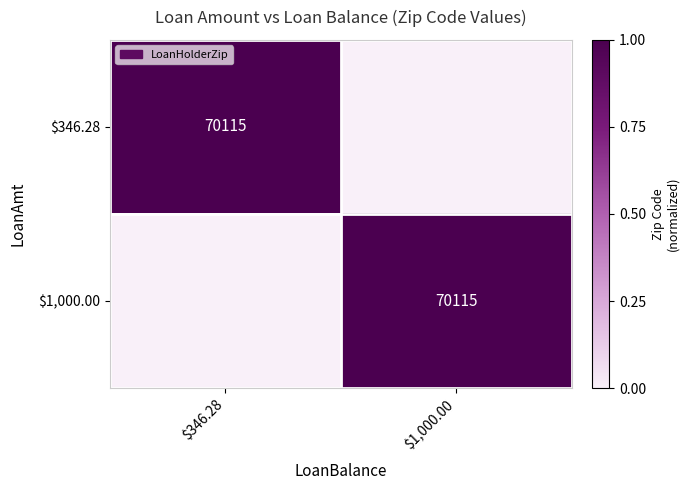

Rank the series by their maximum value, from highest to lowest.

$346.28, $1,000.00